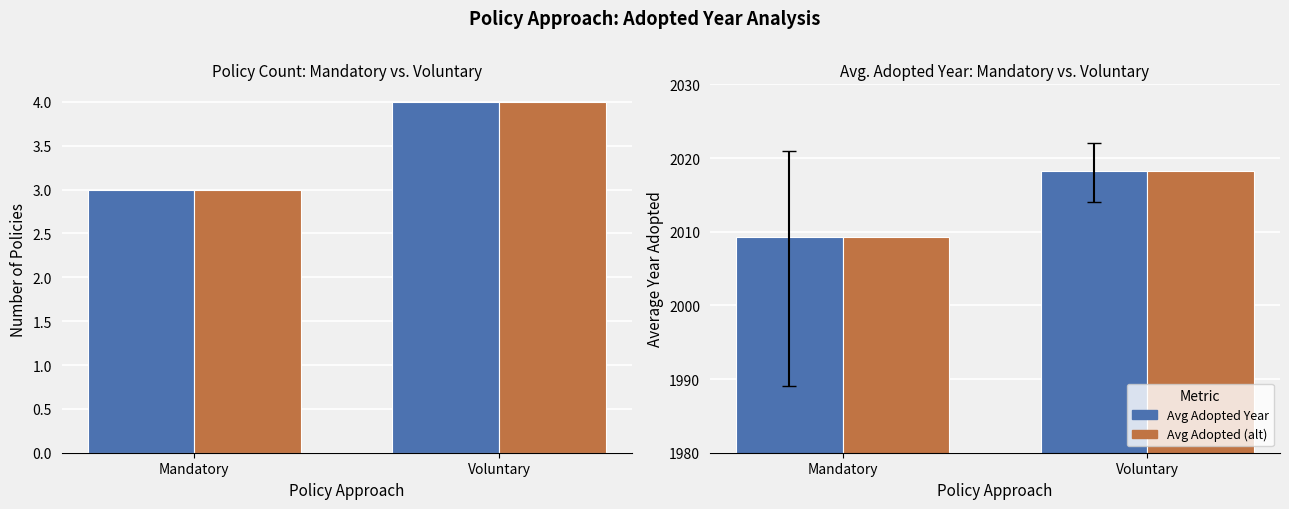

Is the value of Avg Adopted Year at Mandatory greater than the value of Policy Count at Mandatory?

Yes